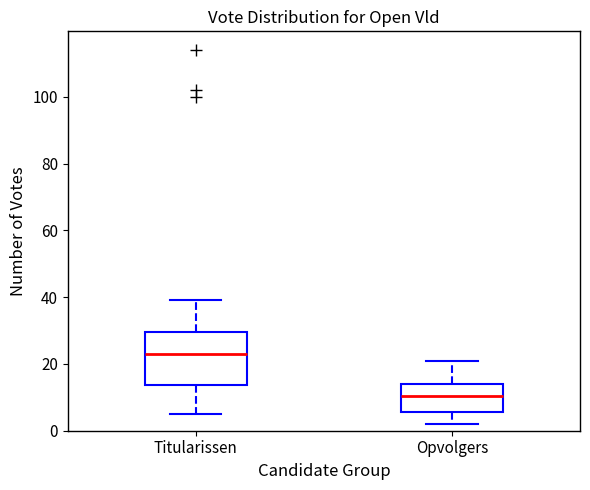

Which box's median line is the lowest?

Opvolgers